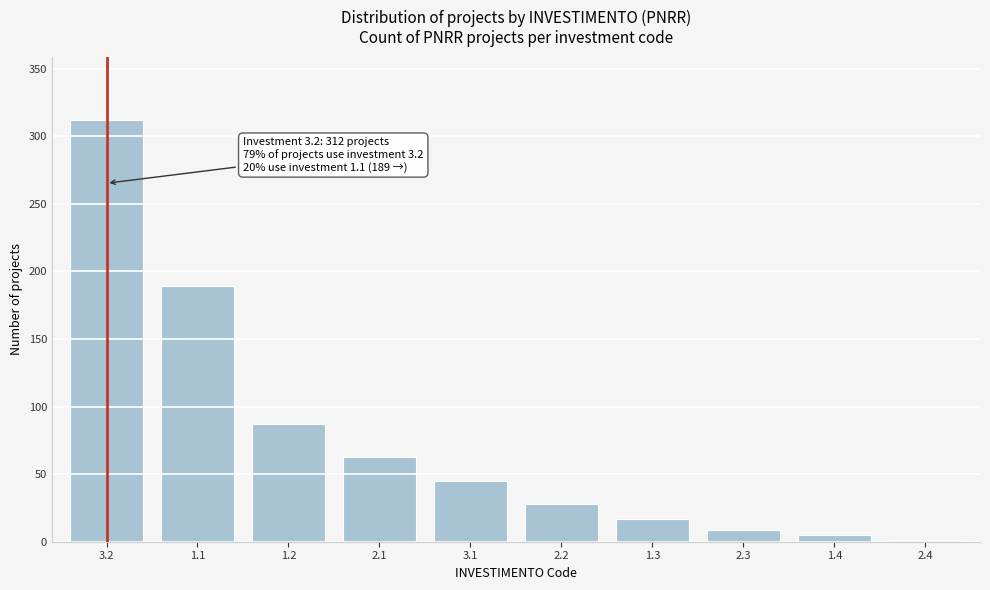

Reading right to left, extract all data points from this chart.

2.4=1	1.4=5	2.3=9	1.3=17	2.2=28	3.1=45	2.1=63	1.2=87	1.1=189	3.2=312